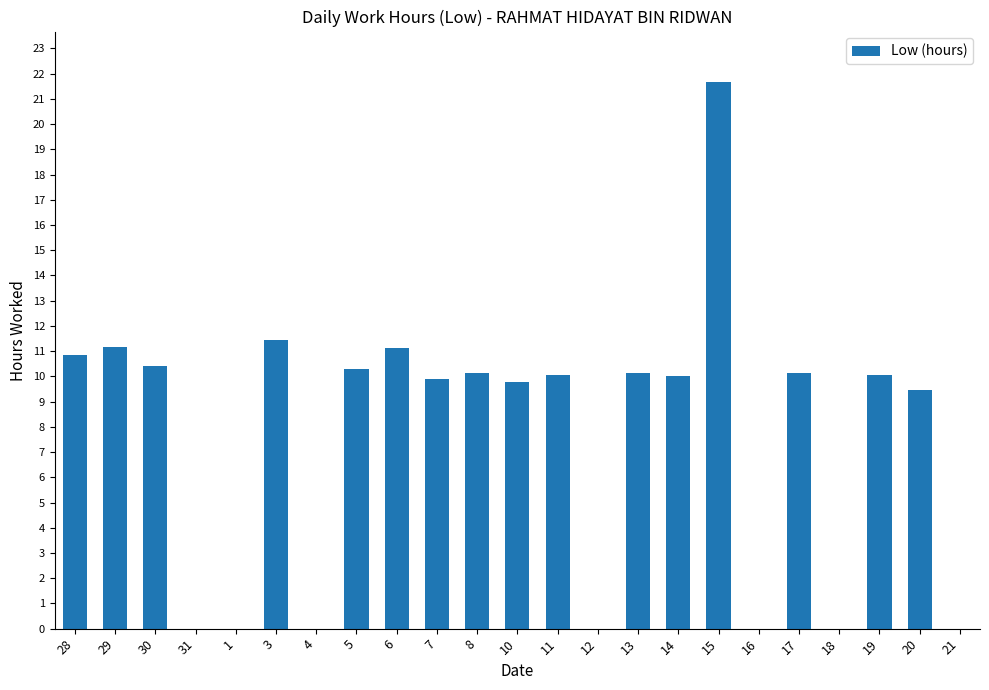

What is the approximate value at 15?

21.7